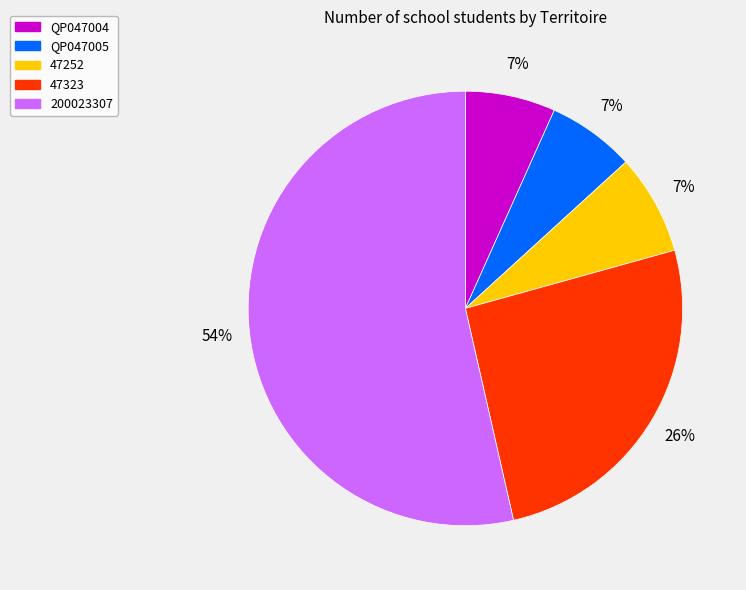

What percentage is the QP047005 slice, to the nearest percent?

7%